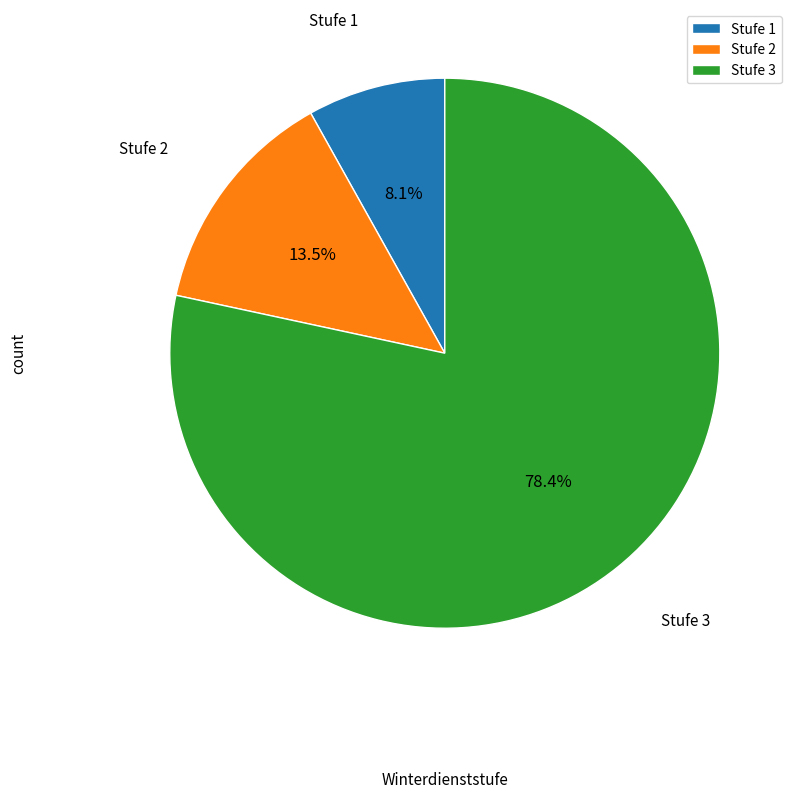

Does any single category account for the majority?

Yes